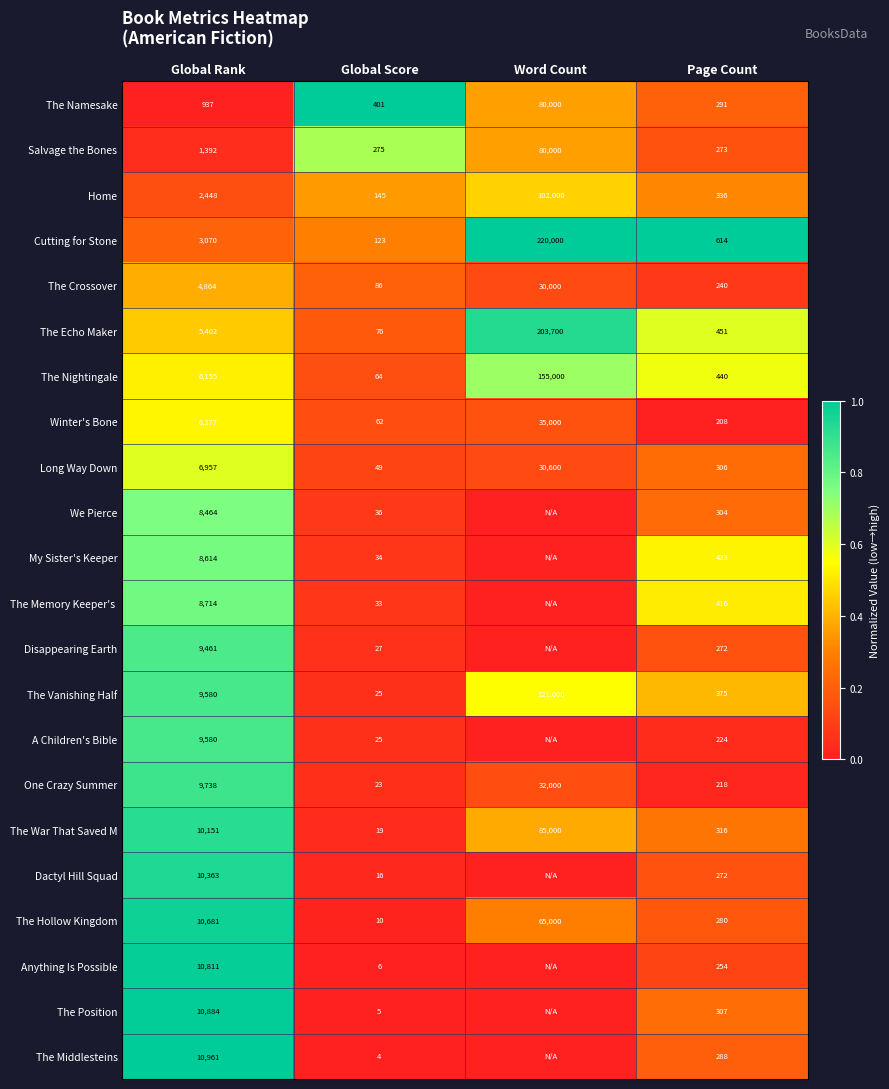

What is the greatest value displayed?

1.0